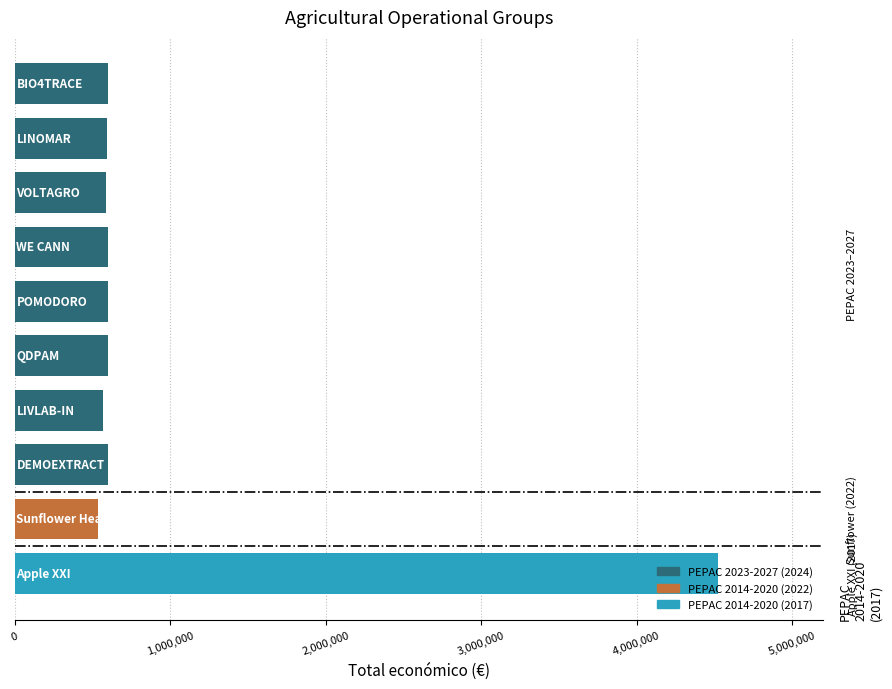

What is the maximum value shown in the chart?

4520649